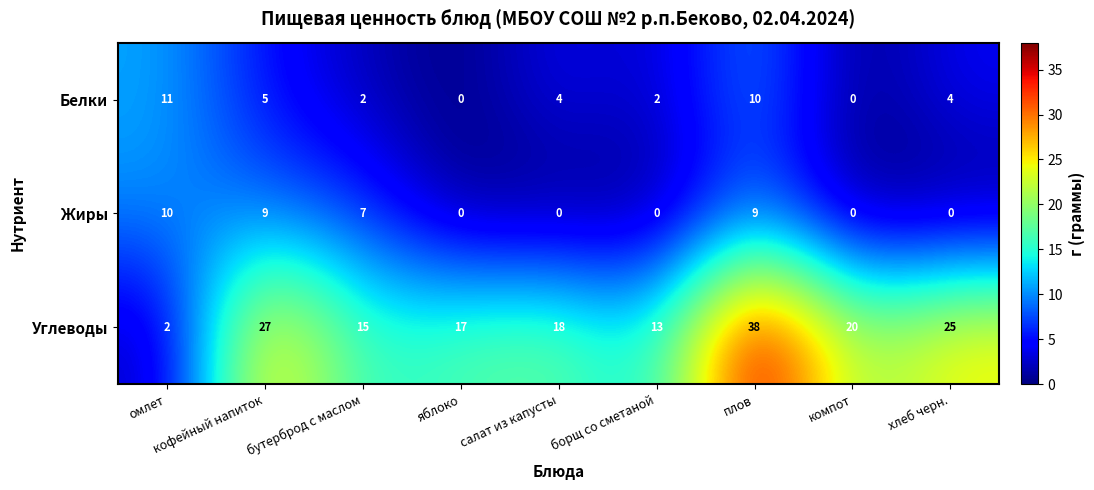

Which series has the largest range (max minus min)?

Углеводы